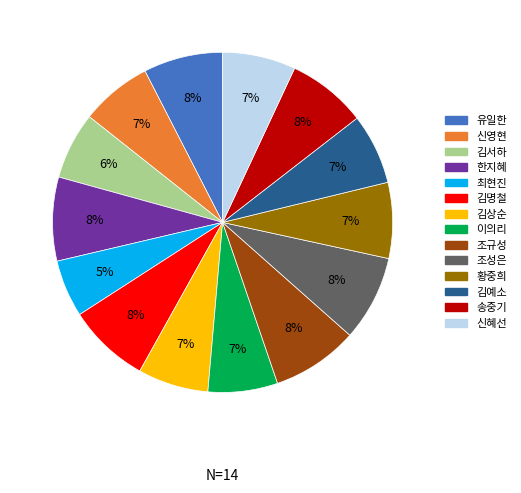

To the nearest percent, what percentage of the pie is 신영현?

7%